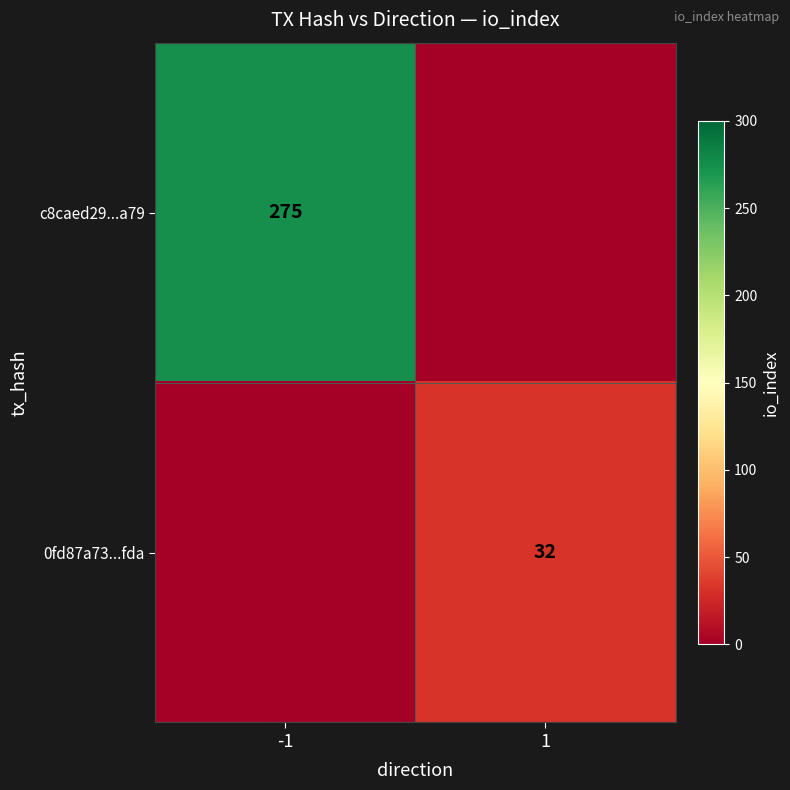

What is the difference between the highest and lowest values at 1?

32